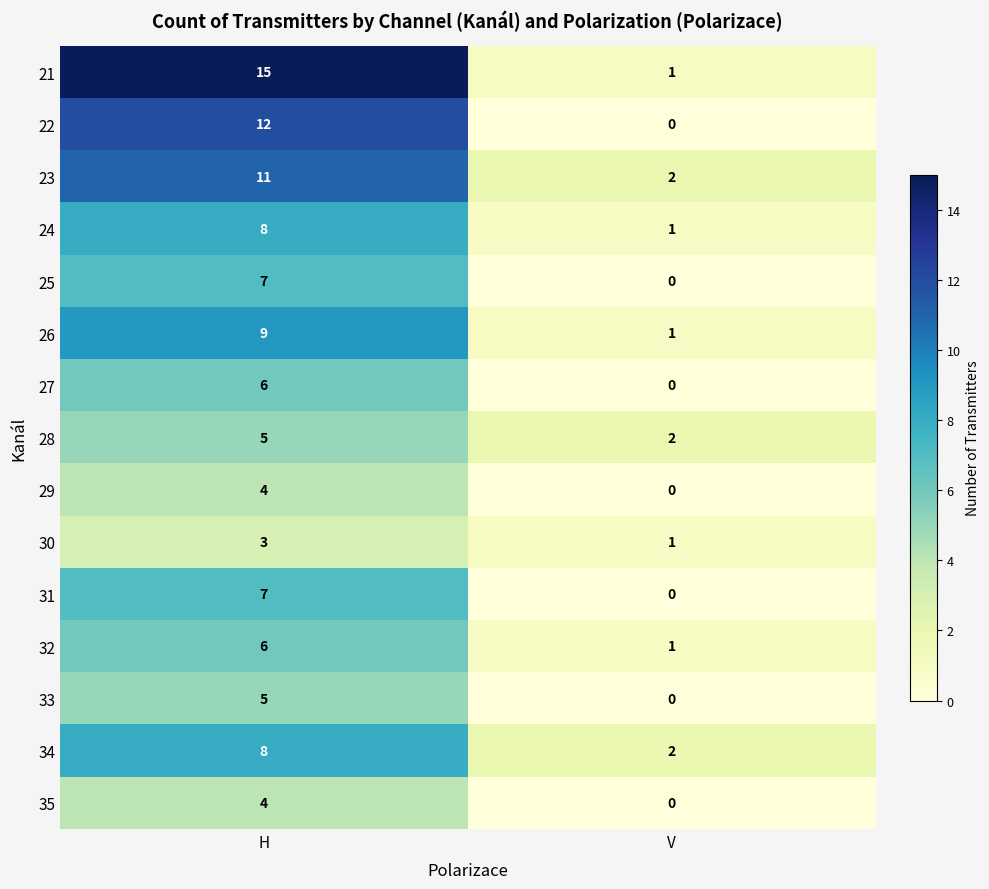

Between H and V, which series saw the biggest shift?

21